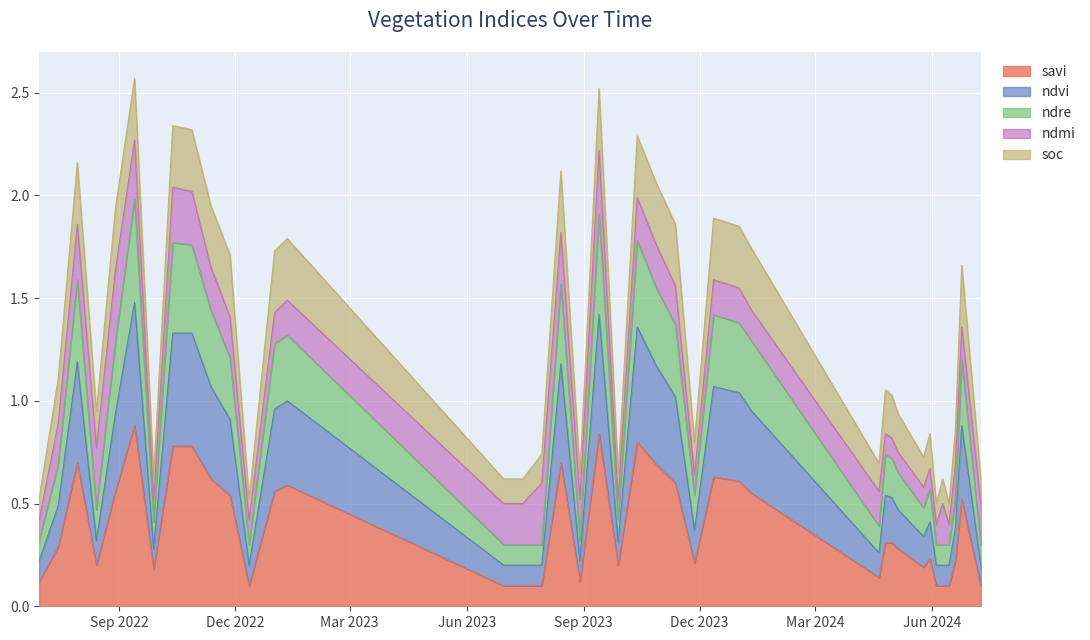

The savi series shows 0.2 at 27-11-2023. True or false?

True